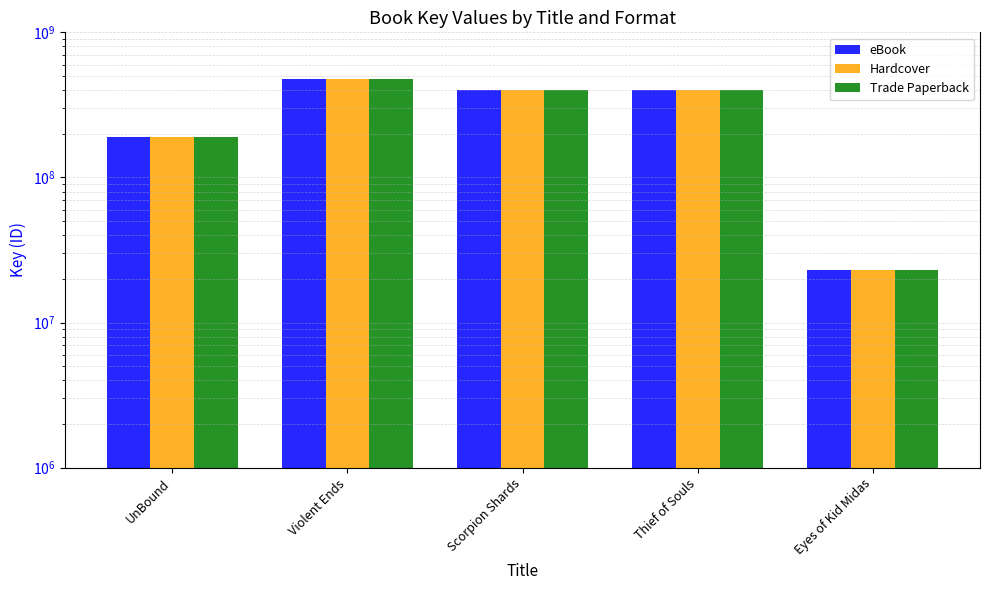

At which label does eBook first exceed 401751858?

Violent Ends